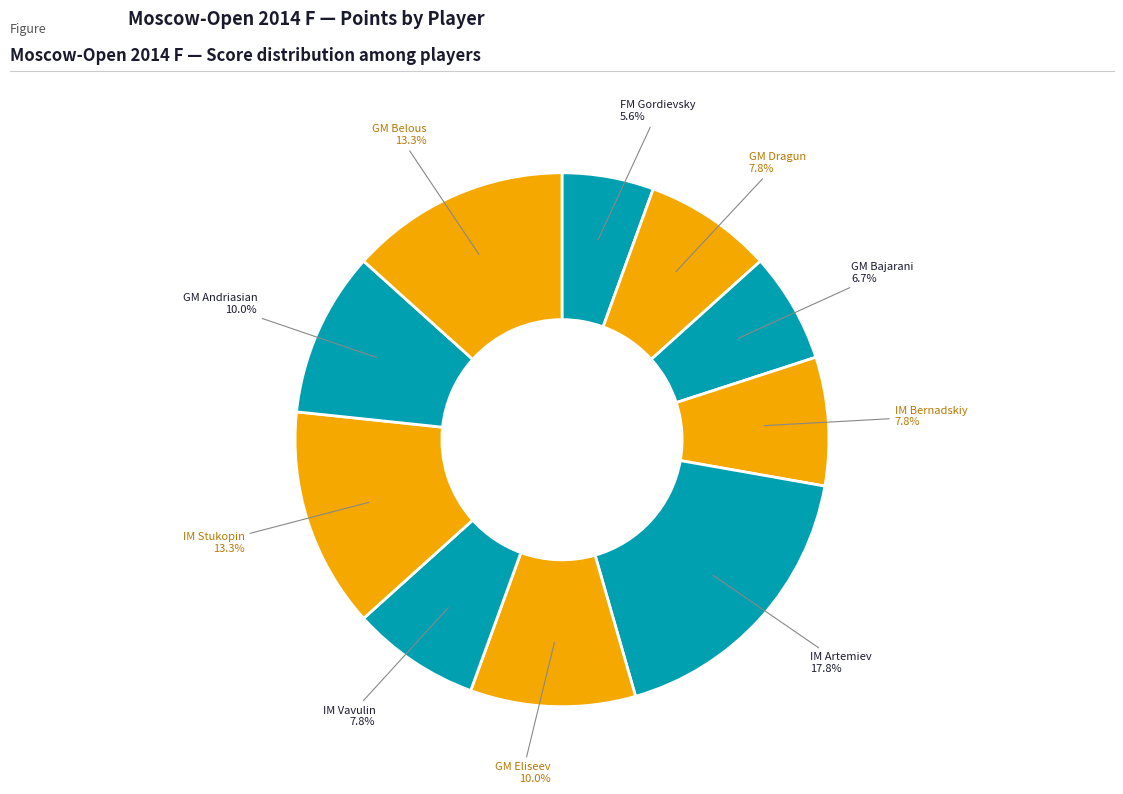

To the nearest percent, what is the average slice percentage?

10%